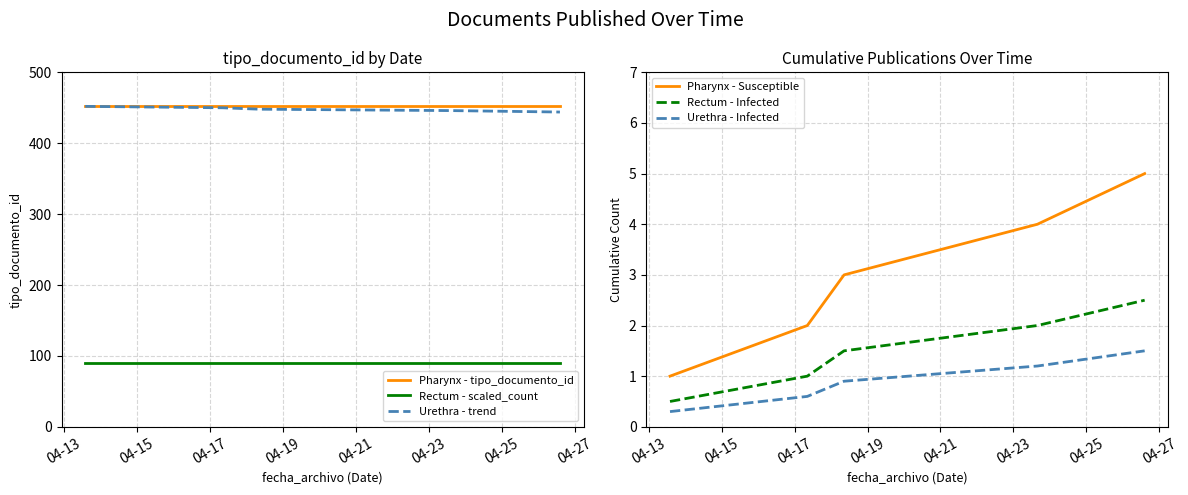

Rank the series by their maximum value, from highest to lowest.

Pharynx - tipo_documento_id, Urethra - trend, Rectum - scaled_count, Pharynx - Susceptible, Rectum - Infected, Urethra - Infected